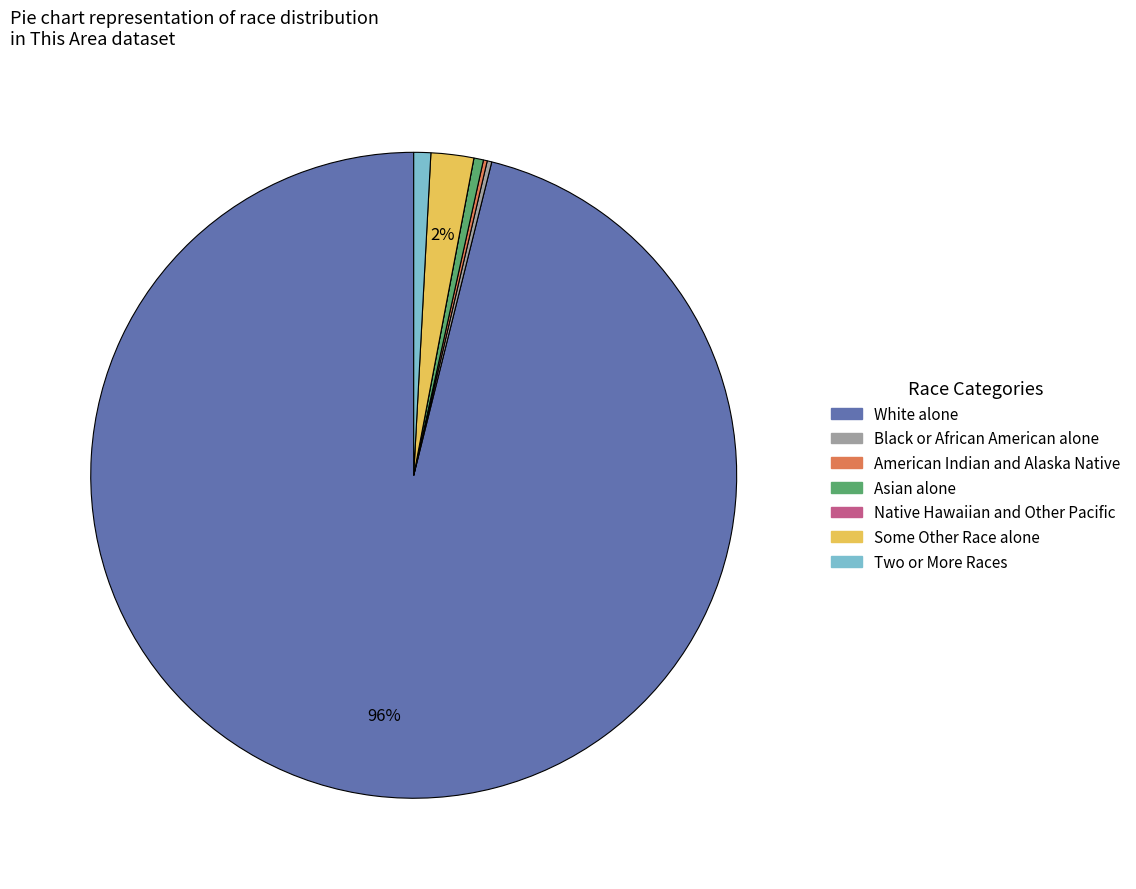

True or false: White alone accounts for 96% of the total.

True